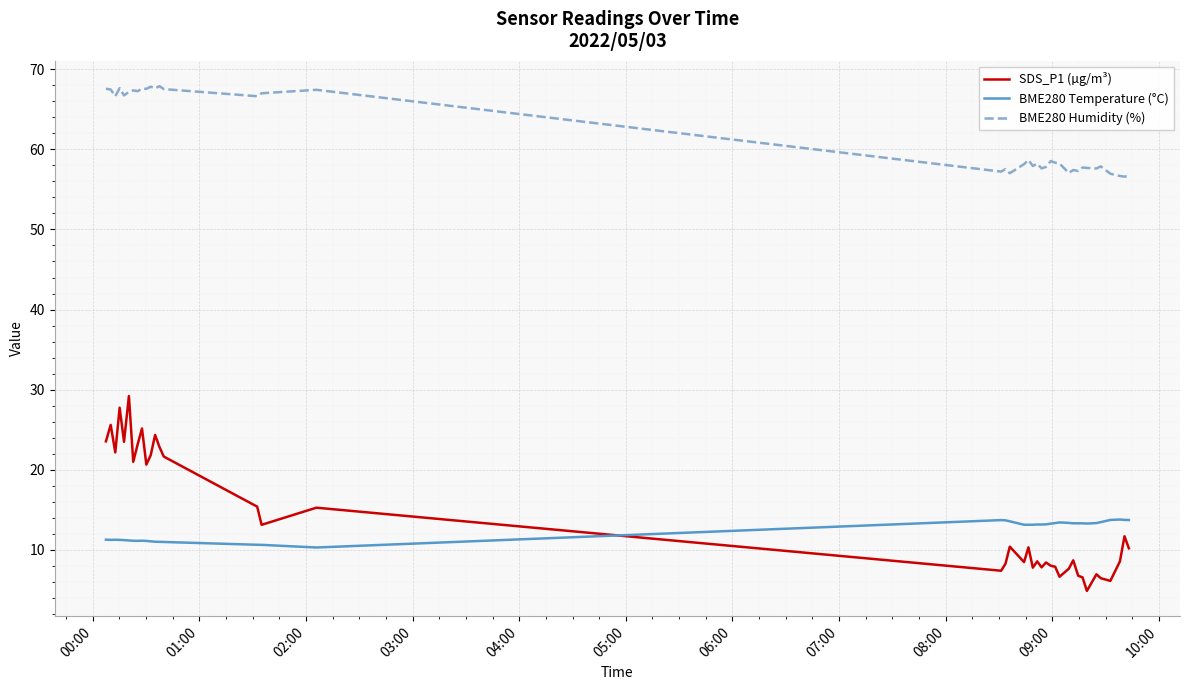

Which series has the largest total across all categories?

BME280 Humidity (%)